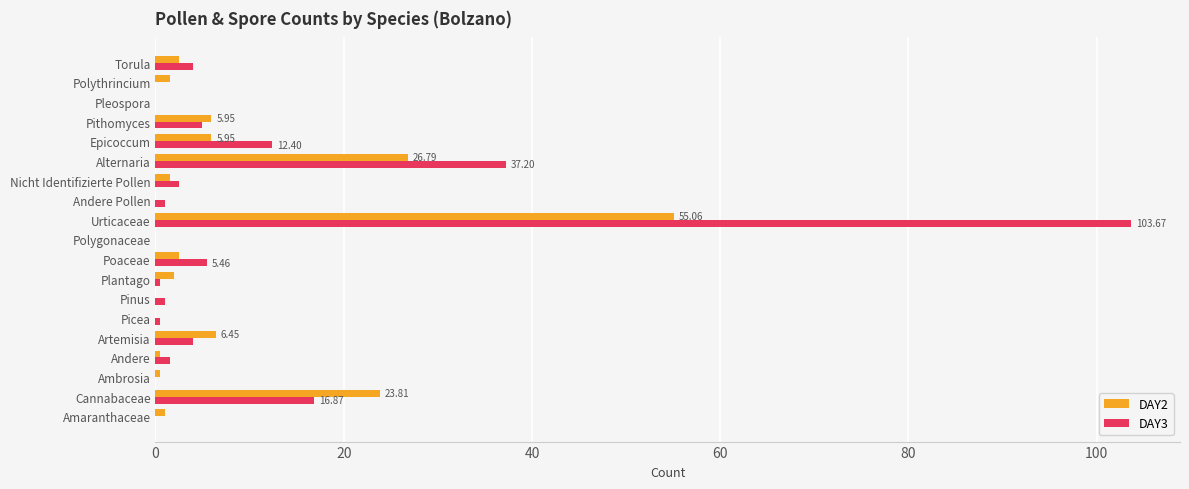

What is the sum of all DAY2 values?

135.9